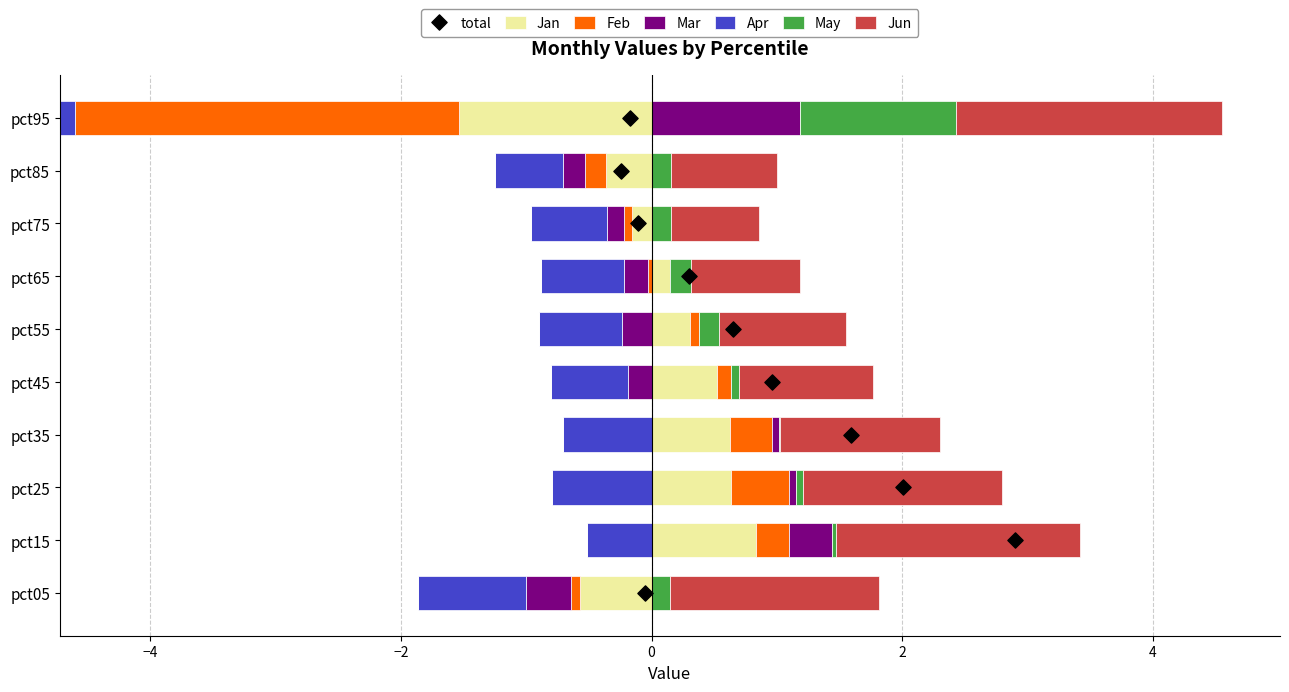

Which series has the largest Y range (max minus min)?

May